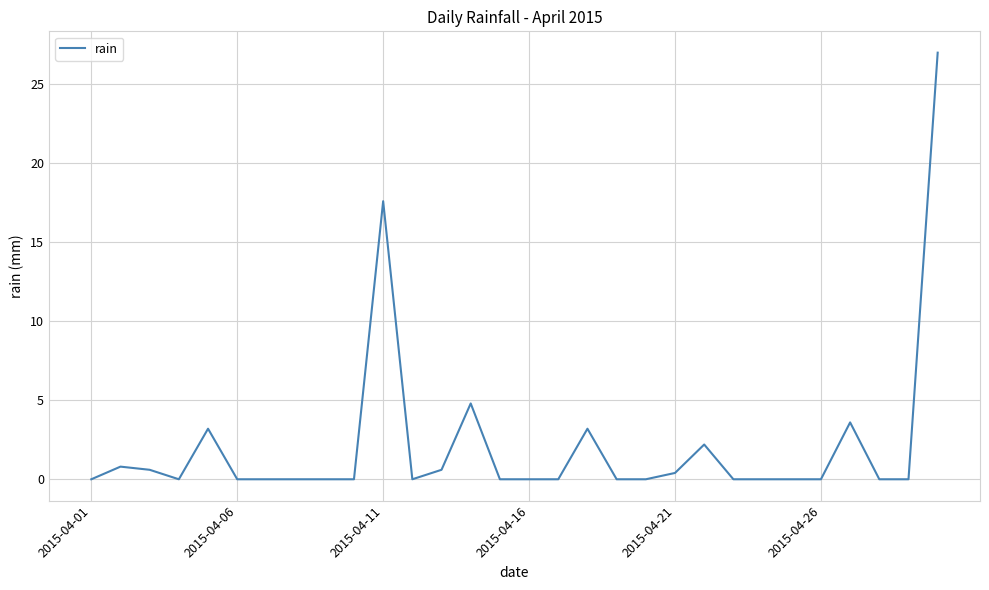

True or false: the data has more than 1 interior local peaks.

True